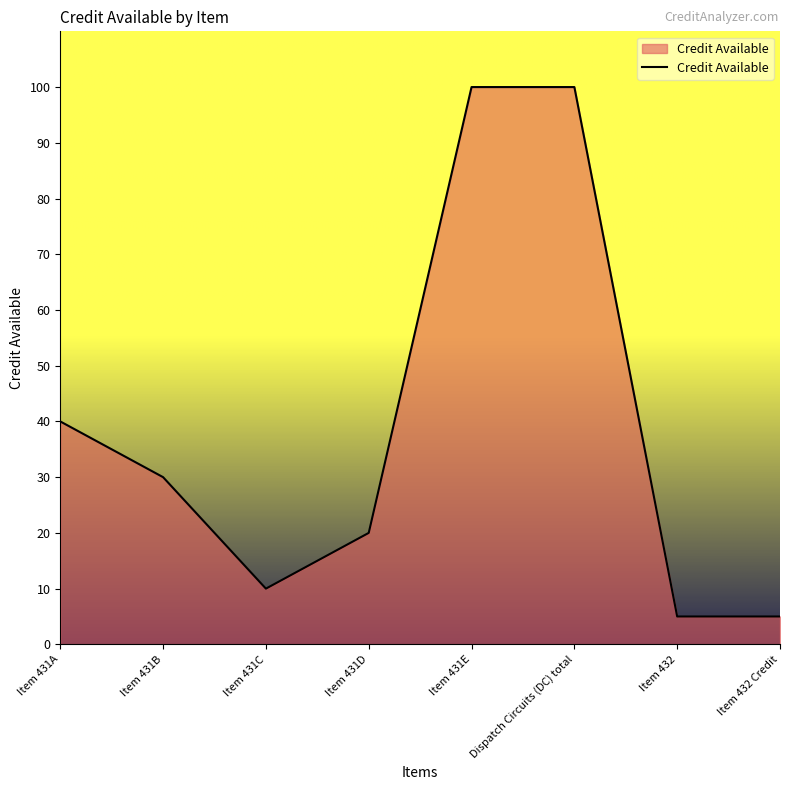

At which category does the data reach its first local valley?

Item 431C